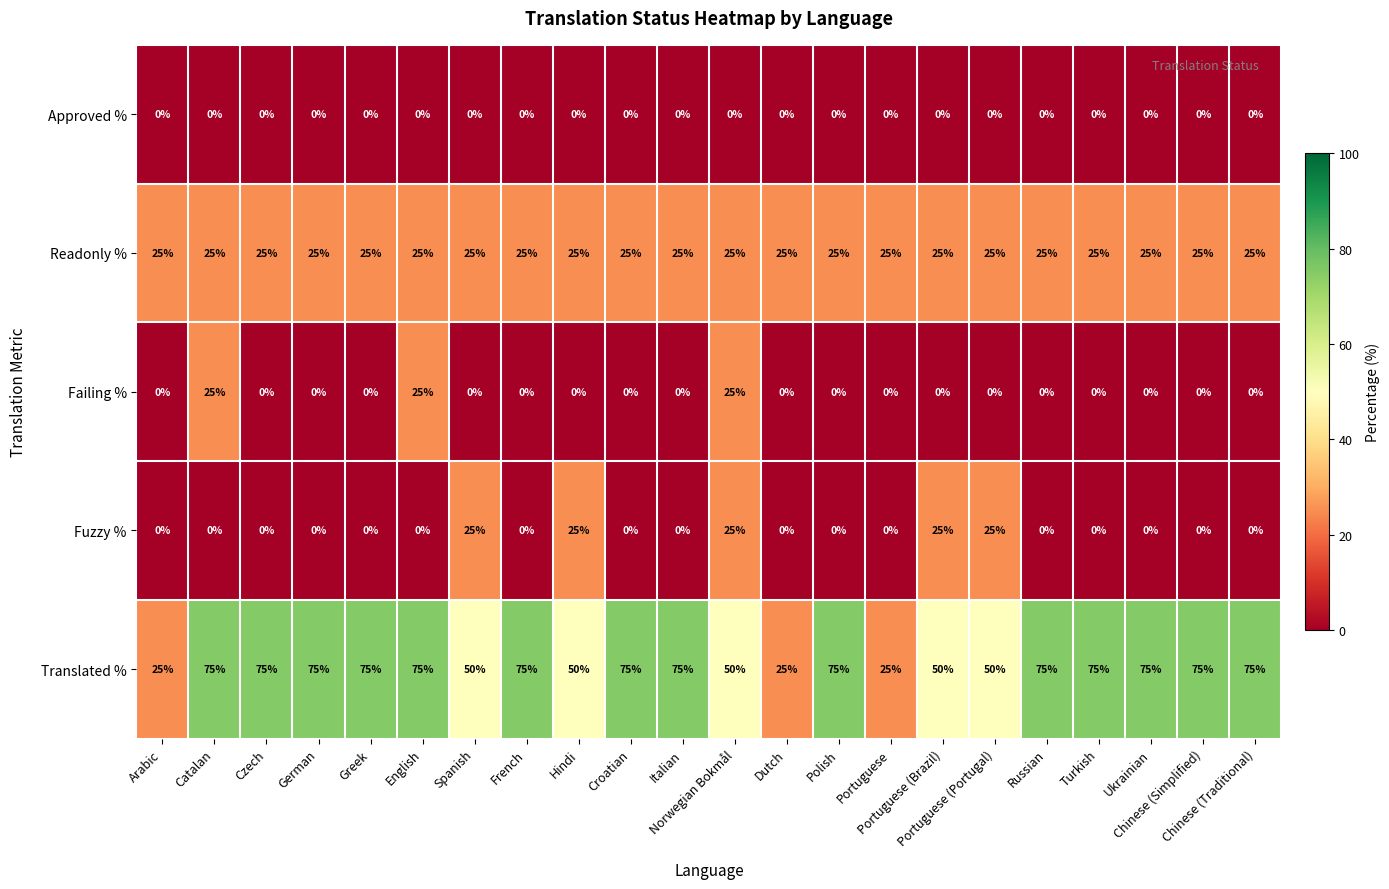

What is the total value across all series at Greek?

100